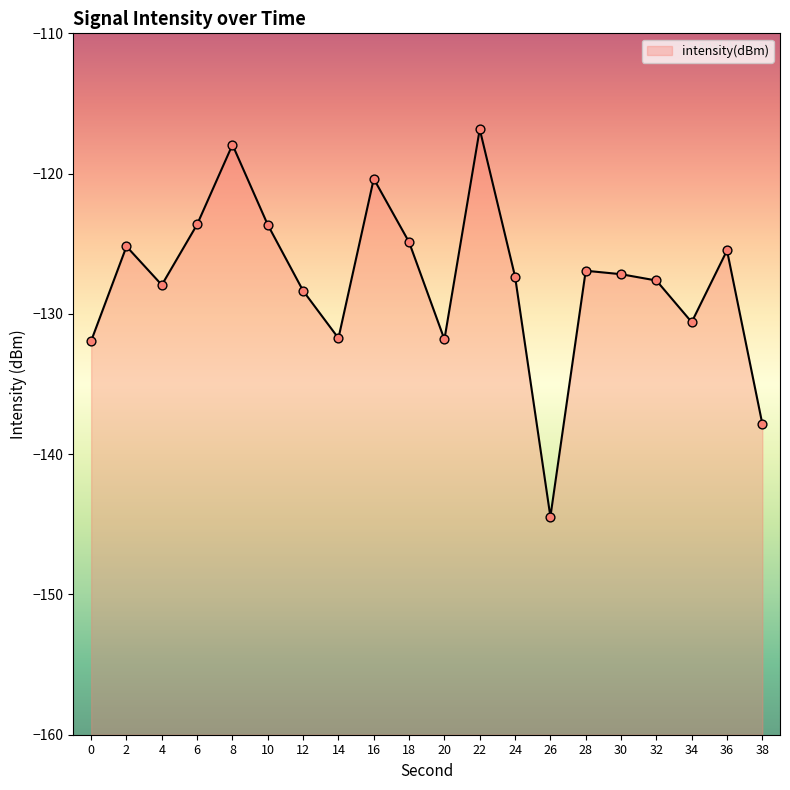

Between 34 and 0, which is larger?

34